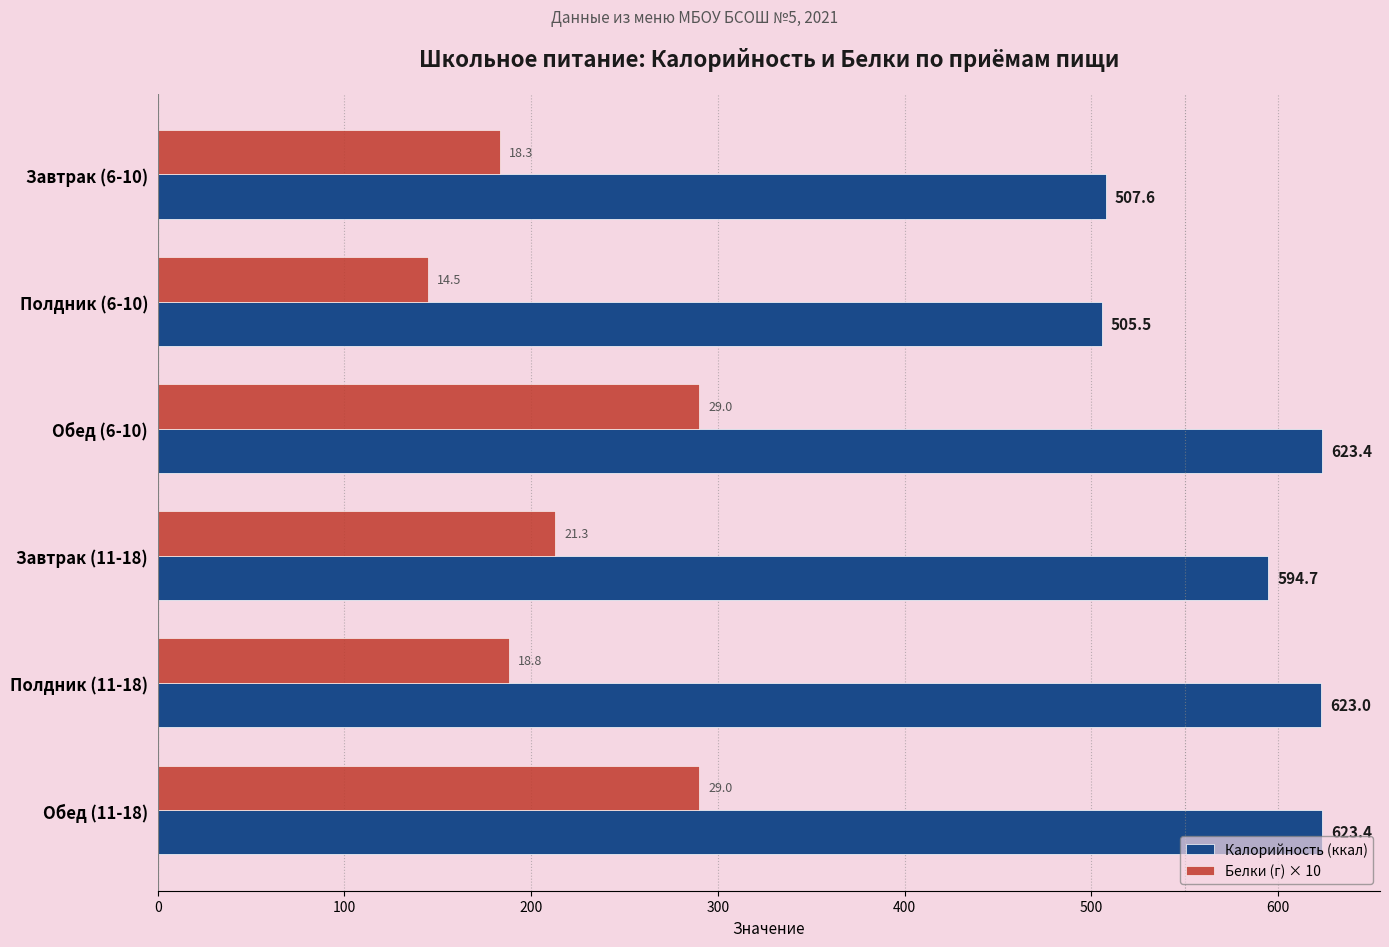

What is the difference between the second highest and second lowest values in the Калорийность (ккал) series?

115.7